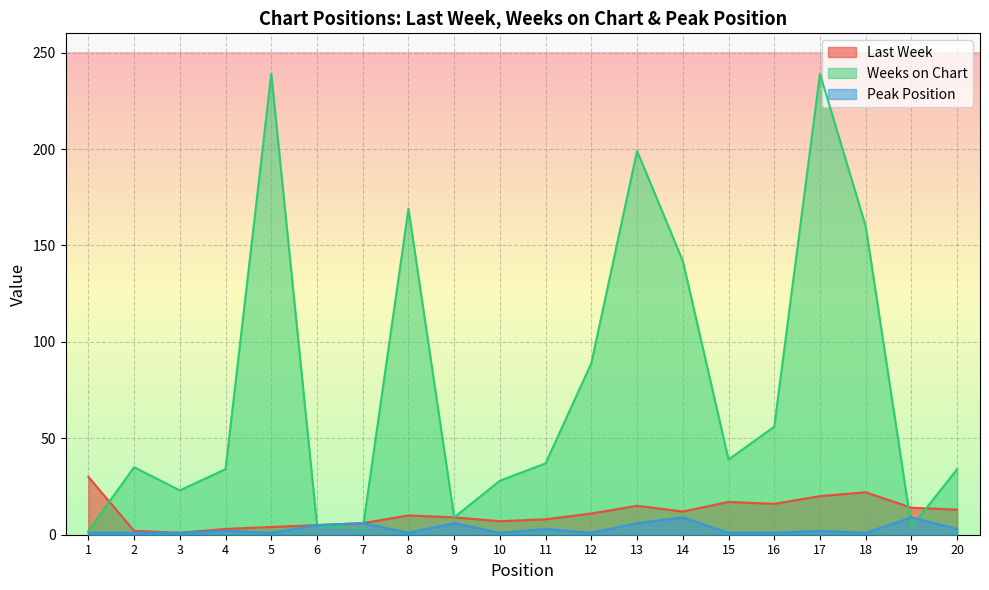

Is the value of Weeks on Chart at 15 greater than the value of Last Week at 3?

Yes